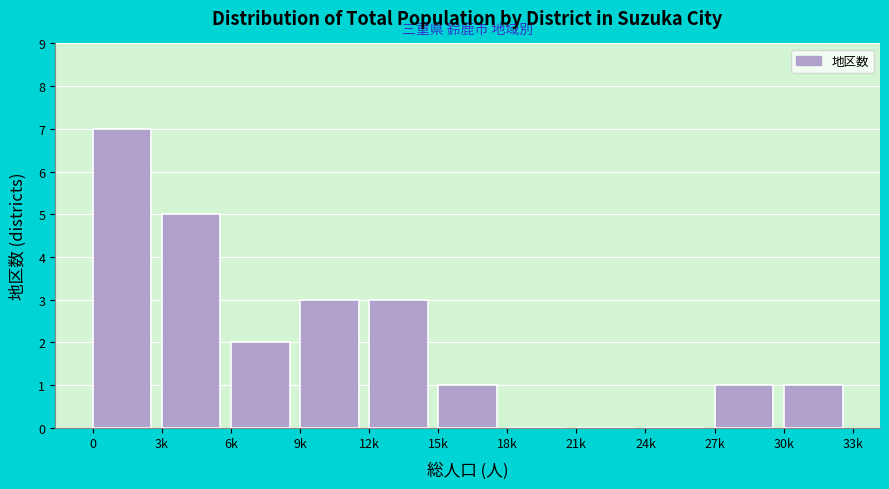

Reading right to left, what are all the values shown in this chart?

30k=1	27k=1	24k=0	21k=0	18k=0	15k=1	12k=3	9k=3	6k=2	3k=5	0=7